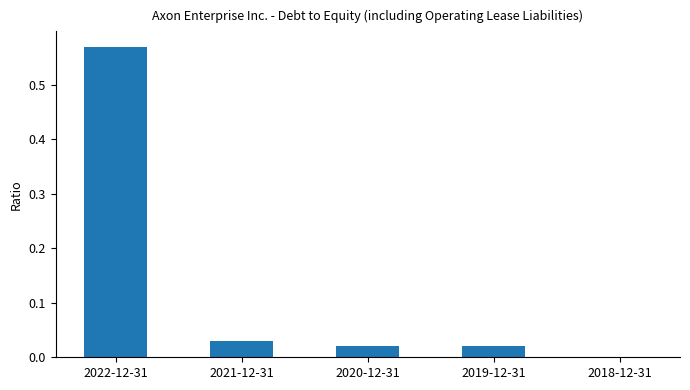

Are the bars horizontal?

No